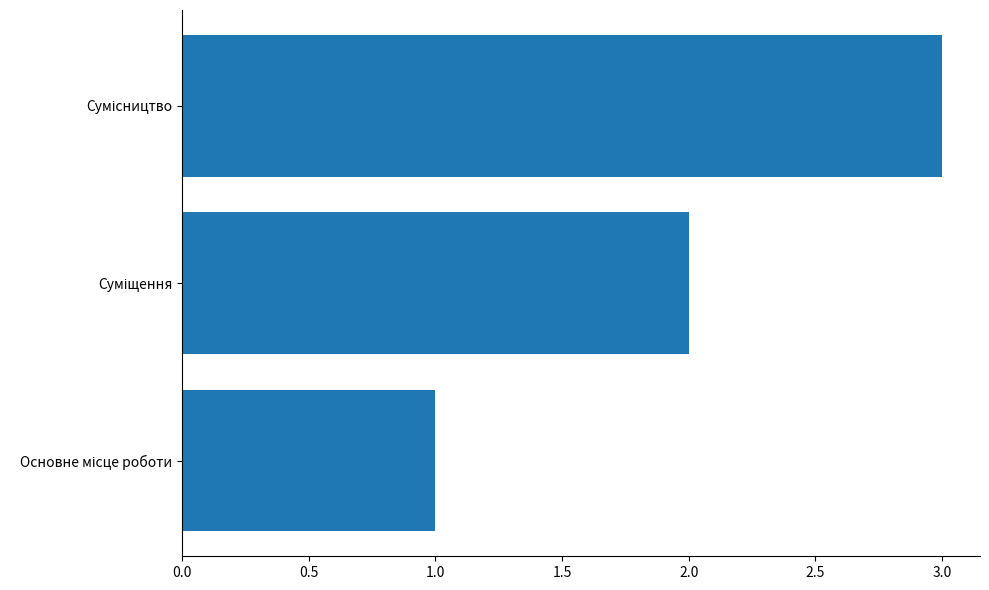

What is the maximum value shown in the chart?

3